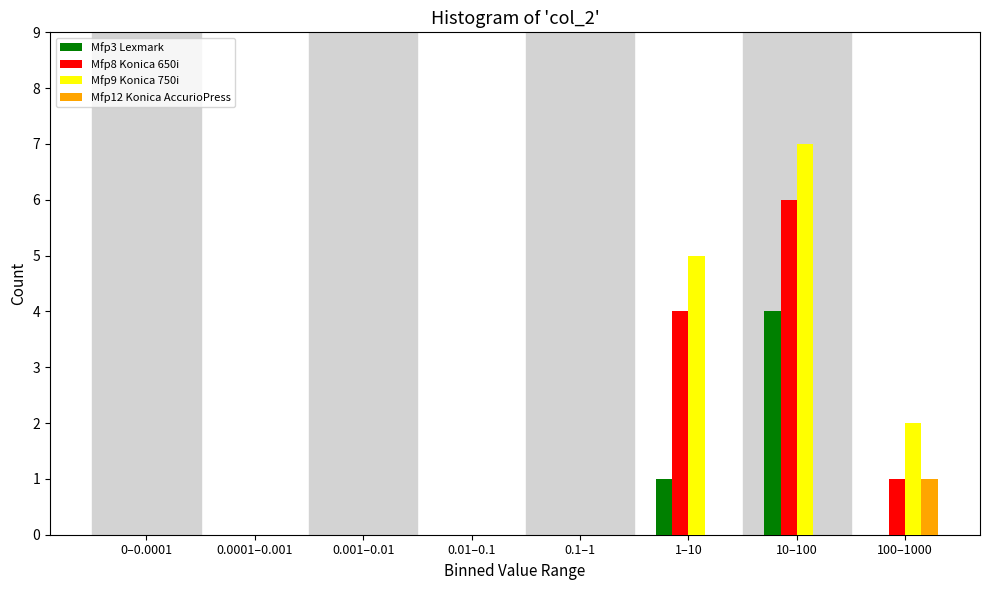

The value of Mfp8 Konica 650i at 10–100 is 3. True or false?

False